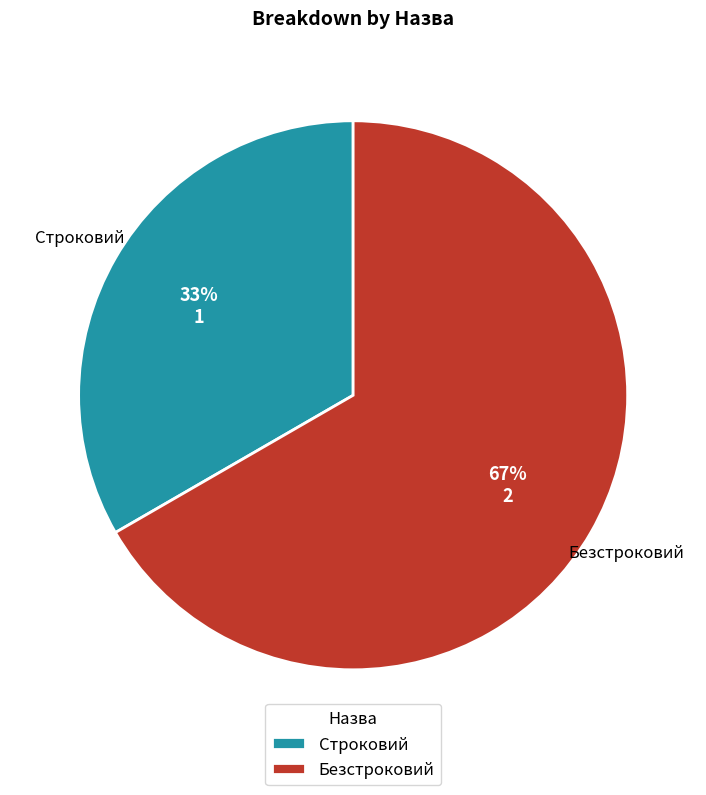

Does any single category account for the majority?

Yes